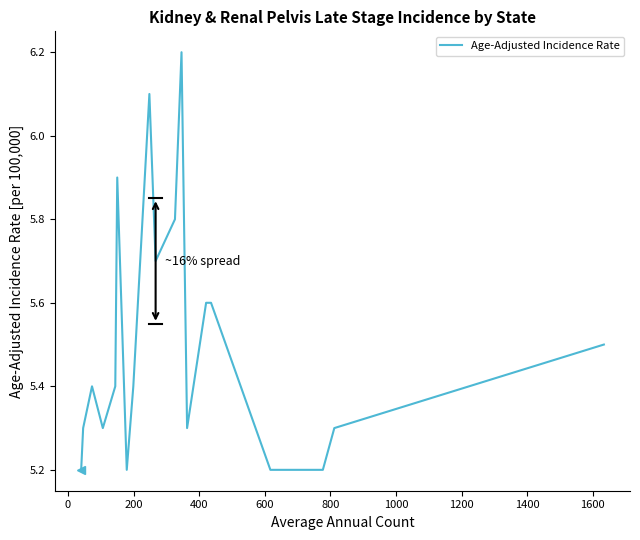

What is the greatest value displayed?

6.2